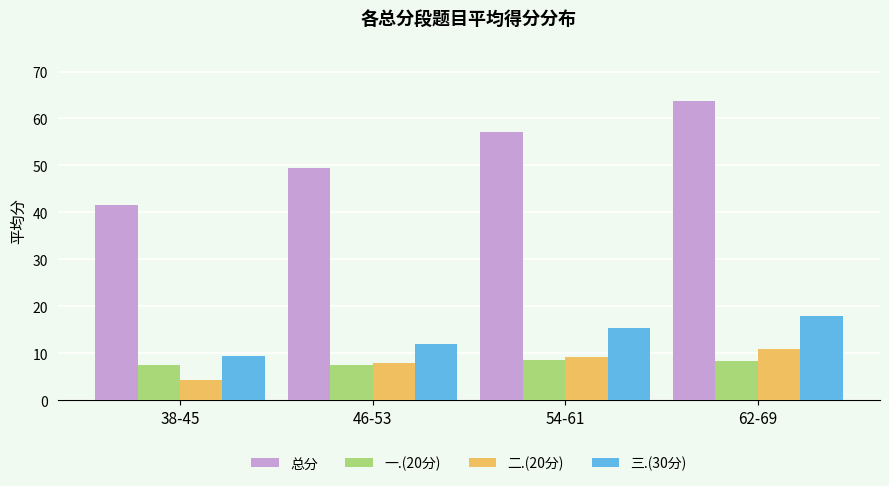

How many data points in 总分 are less than 57?

2